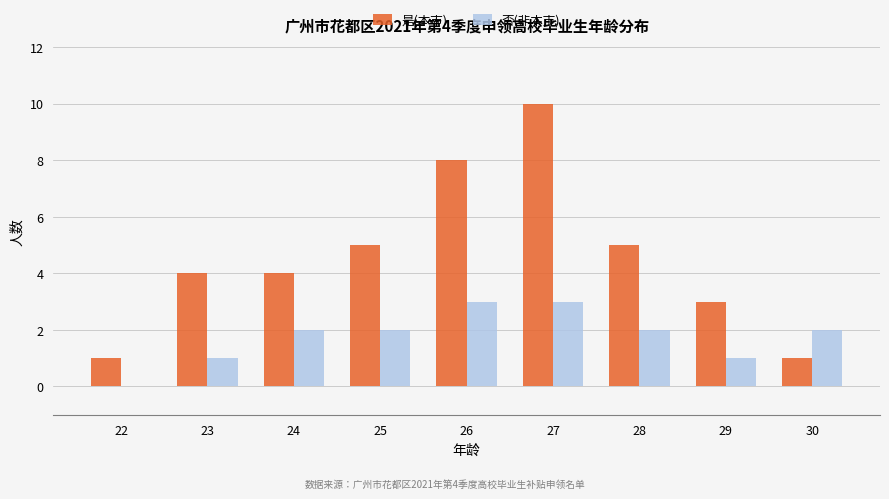

Reading right to left, extract all data points from this chart.

是(本市): 30=1	29=3	28=5	27=10	26=8	25=5	24=4	23=4	22=1
否(非本市): 30=2	29=1	28=2	27=3	26=3	25=2	24=2	23=1	22=0